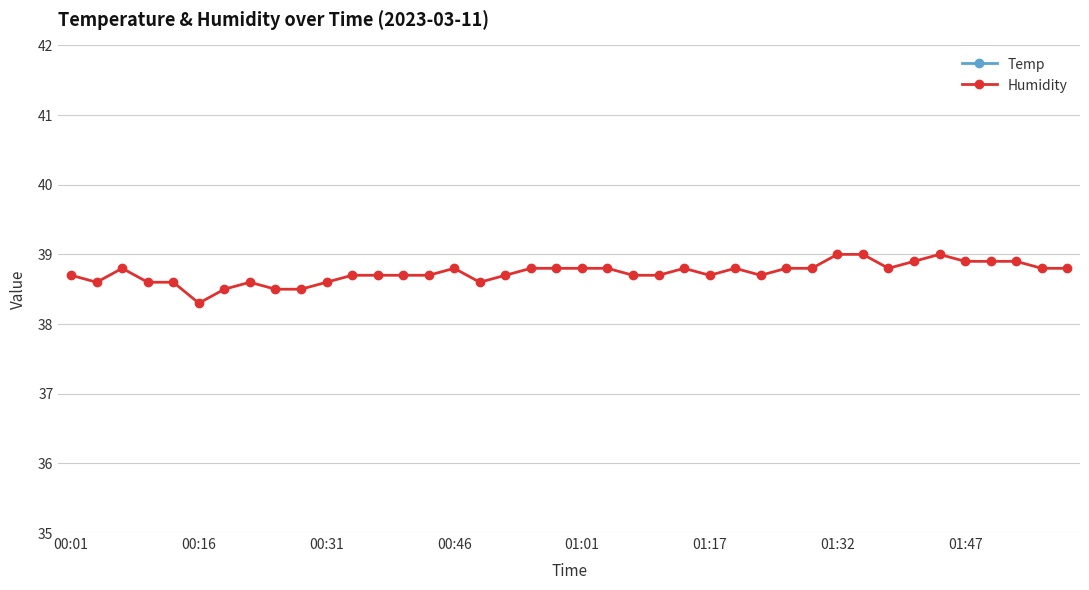

Where is Humidity nearest to the value 38?

00:16